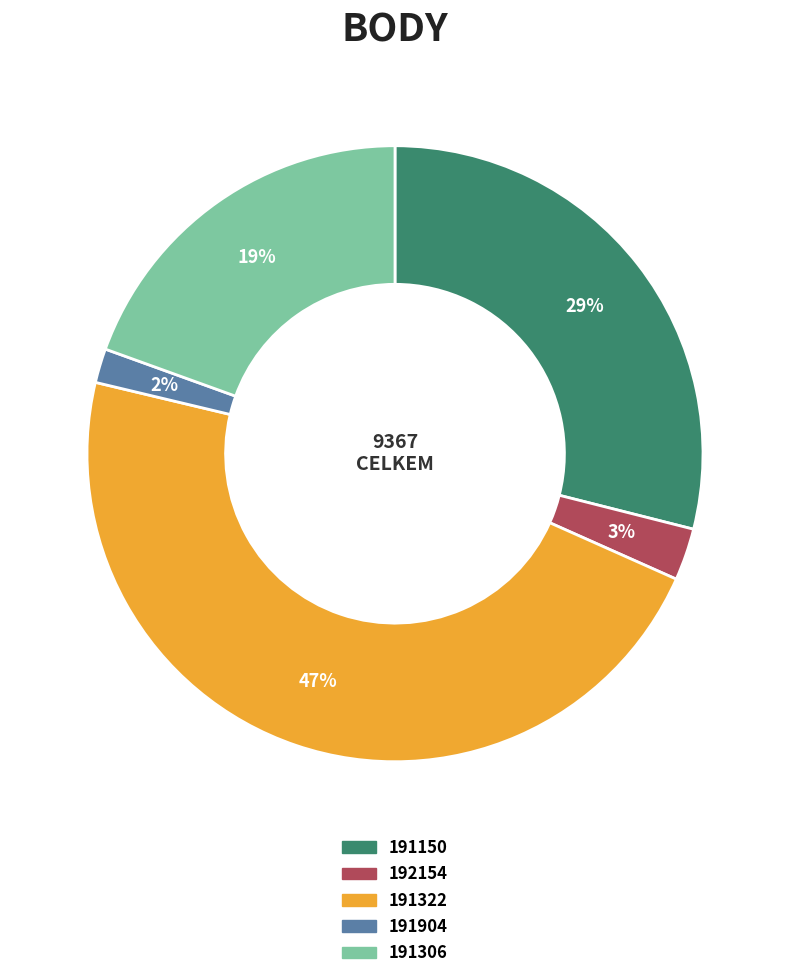

Rank the categories by value from highest to lowest.

191322, 191150, 191306, 192154, 191904